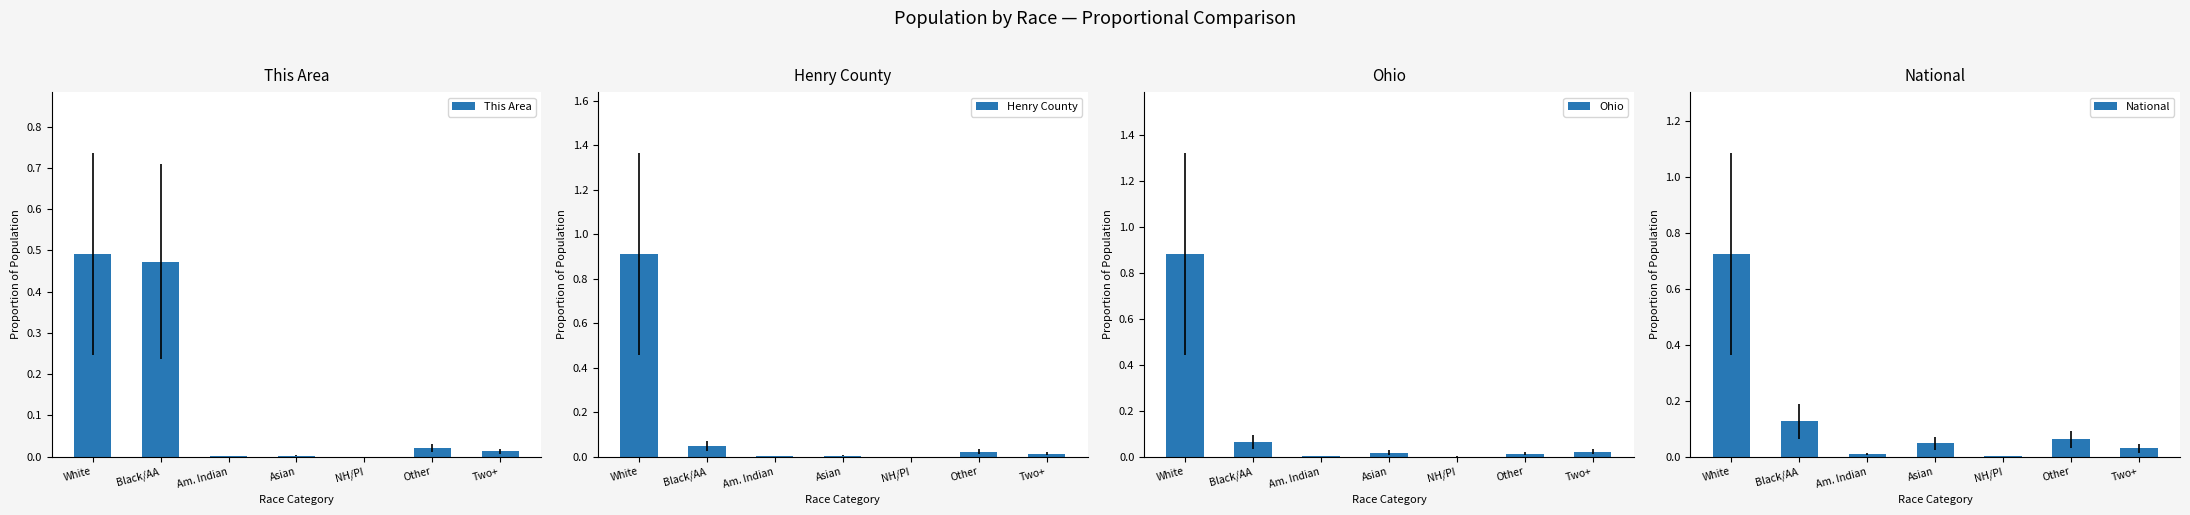

What position from the right is Am. Indian?

5